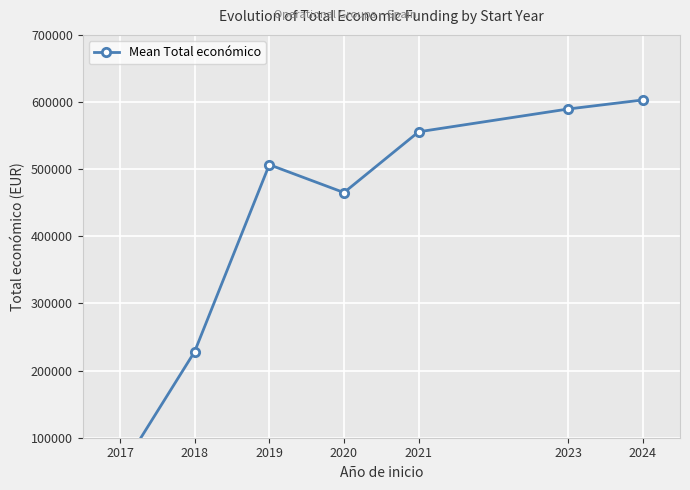

True or false: the data shows 647790.6 at 2020.

False